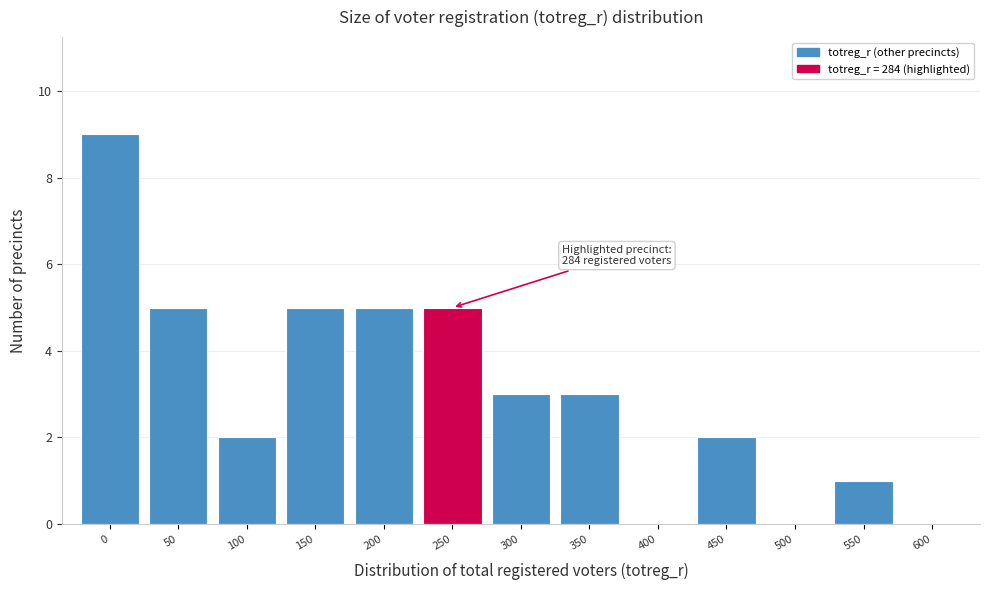

Reading left to right, transcribe all the data shown in this chart.

0=9	50=5	100=2	150=5	200=5	250=5	300=3	350=3	400=0	450=2	500=0	550=1	600=0